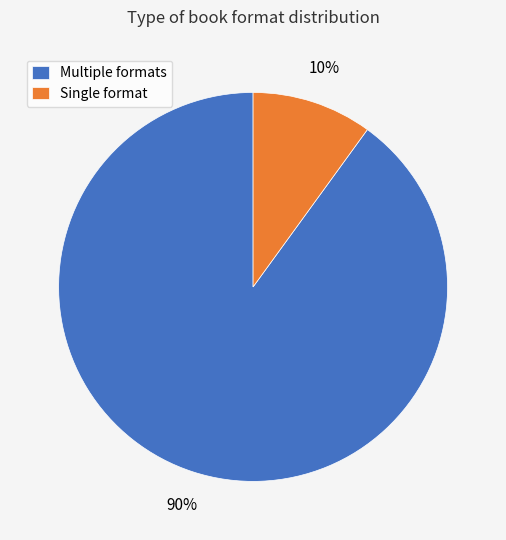

Which slice is the smallest?

Single format